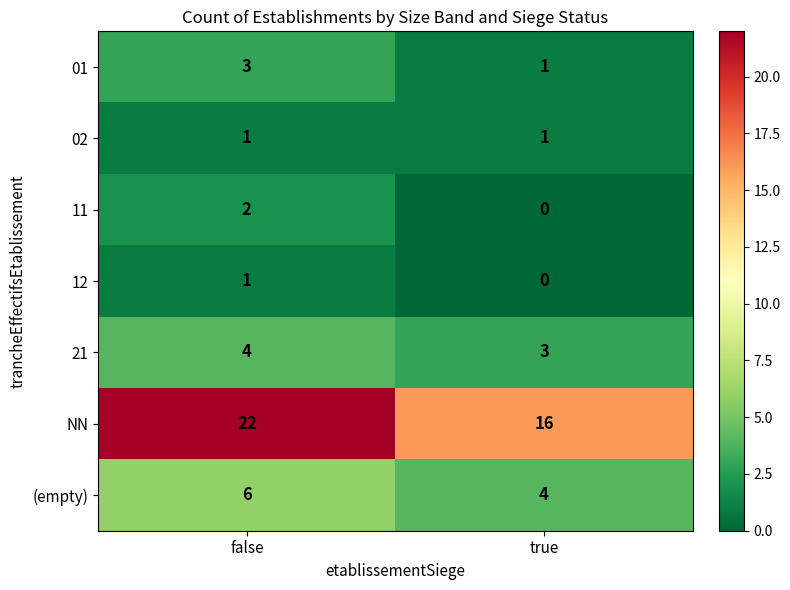

Reading left to right, list all the values displayed in this chart.

01: 3	1
02: 1	1
11: 2	0
12: 1	0
21: 4	3
NN: 22	16
(empty): 6	4